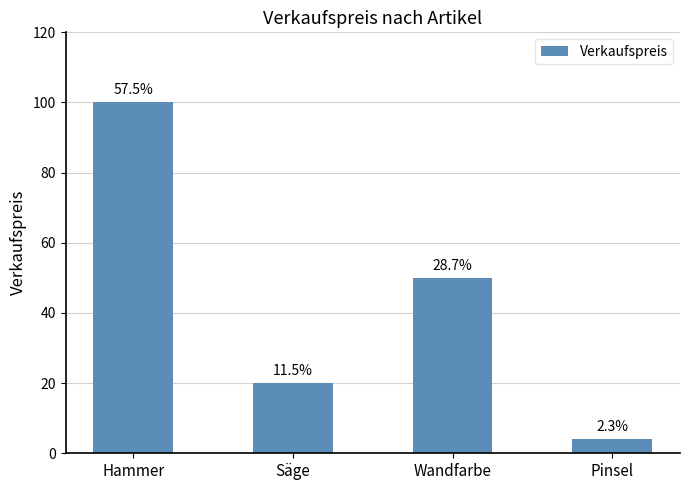

What is the difference between the second highest and second lowest values?

30.0